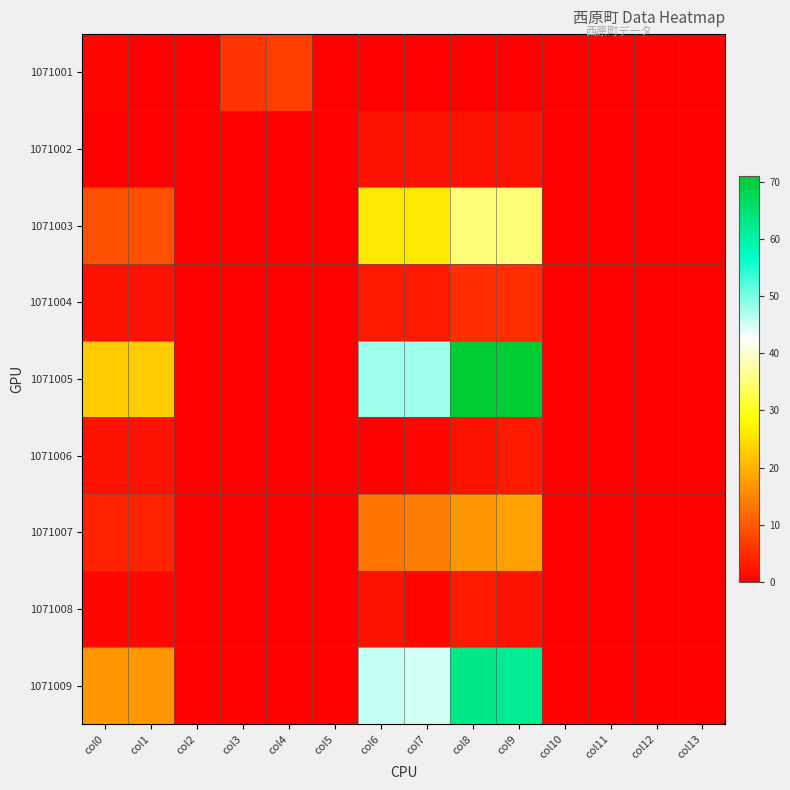

Between col3 and col6, which series saw the biggest shift?

1071005